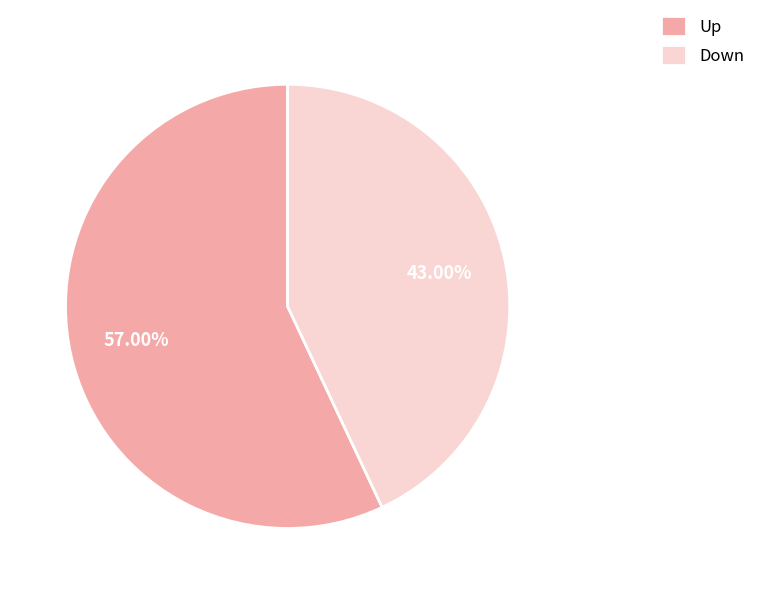

Which slice is the smallest?

Down